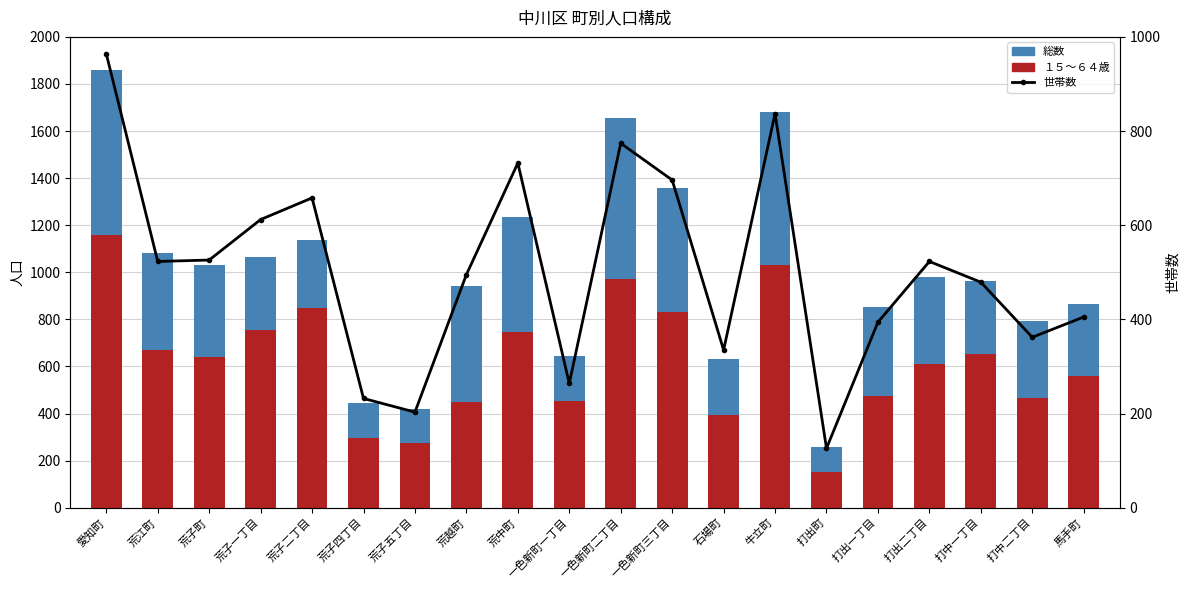

Reading left to right, what are all the values shown in this chart?

総数: 愛知町=1859	荒江町=1084	荒子町=1032	荒子一丁目=1066	荒子二丁目=1139	荒子四丁目=444	荒子五丁目=420	荒越町=941	荒中町=1235	一色新町一丁目=646	一色新町二丁目=1654	一色新町三丁目=1360	石場町=631	牛立町=1683	打出町=259	打出一丁目=854	打出二丁目=978	打中一丁目=961	打中二丁目=794	馬手町=864
１５～６４歳: 愛知町=1157	荒江町=668	荒子町=638	荒子一丁目=754	荒子二丁目=848	荒子四丁目=295	荒子五丁目=275	荒越町=450	荒中町=746	一色新町一丁目=455	一色新町二丁目=970	一色新町三丁目=830	石場町=393	牛立町=1030	打出町=150	打出一丁目=474	打出二丁目=612	打中一丁目=651	打中二丁目=467	馬手町=559
世帯数: 愛知町=964	荒江町=523	荒子町=526	荒子一丁目=612	荒子二丁目=658	荒子四丁目=232	荒子五丁目=203	荒越町=495	荒中町=732	一色新町一丁目=264	一色新町二丁目=774	一色新町三丁目=696	石場町=335	牛立町=837	打出町=126	打出一丁目=394	打出二丁目=523	打中一丁目=479	打中二丁目=362	馬手町=405